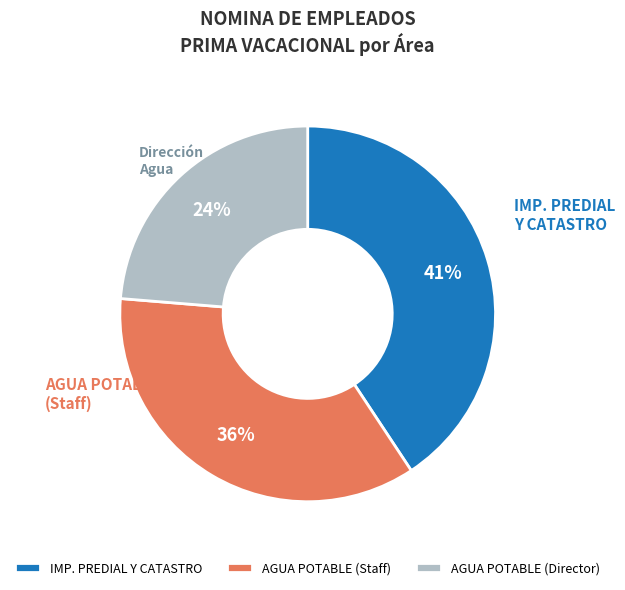

What percentage is the AGUA POTABLE (Staff) slice, to the nearest percent?

36%